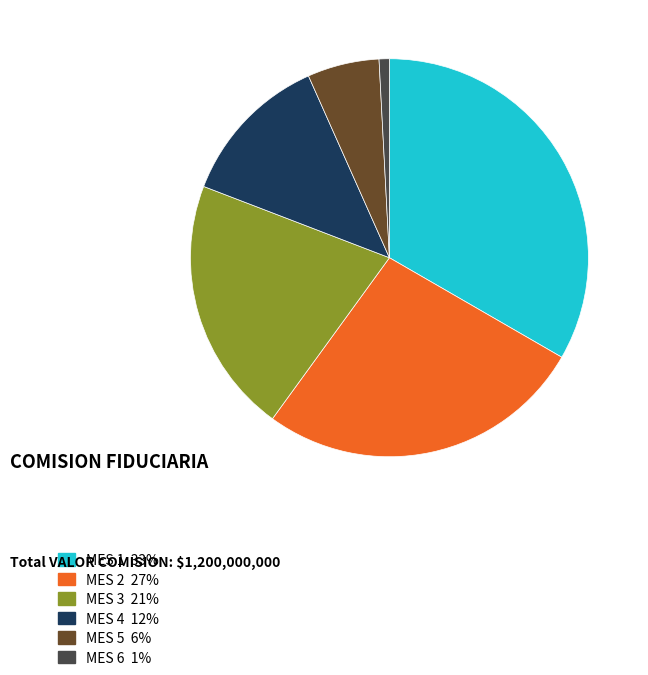

Is the sum of MES 4 12% and MES 3 21% greater than half?

No